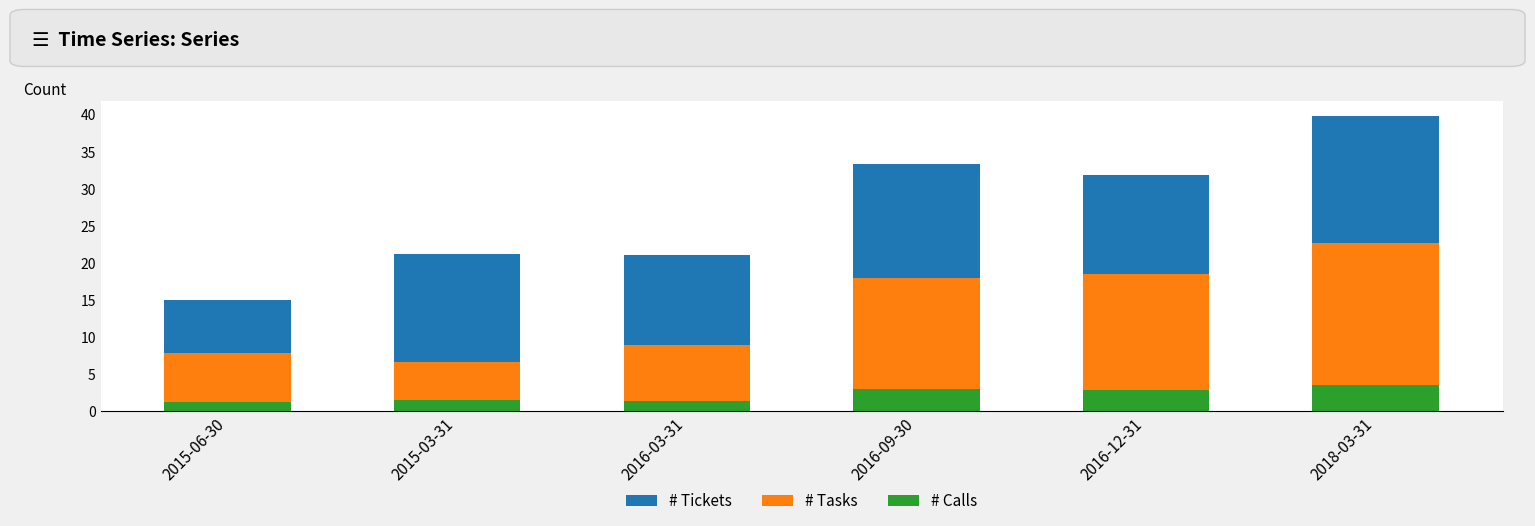

At which category is the sum across all series the highest?

2018-03-31